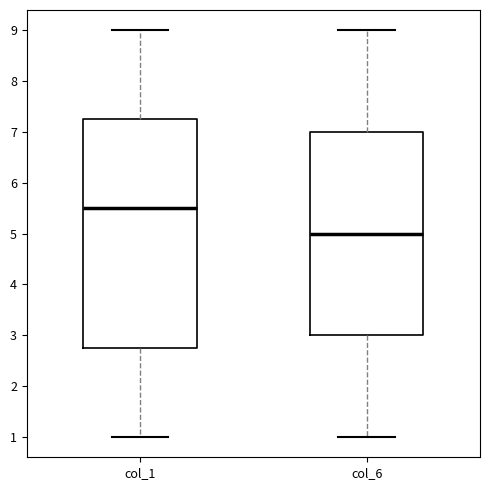

Which box has the lowest median line?

col_6